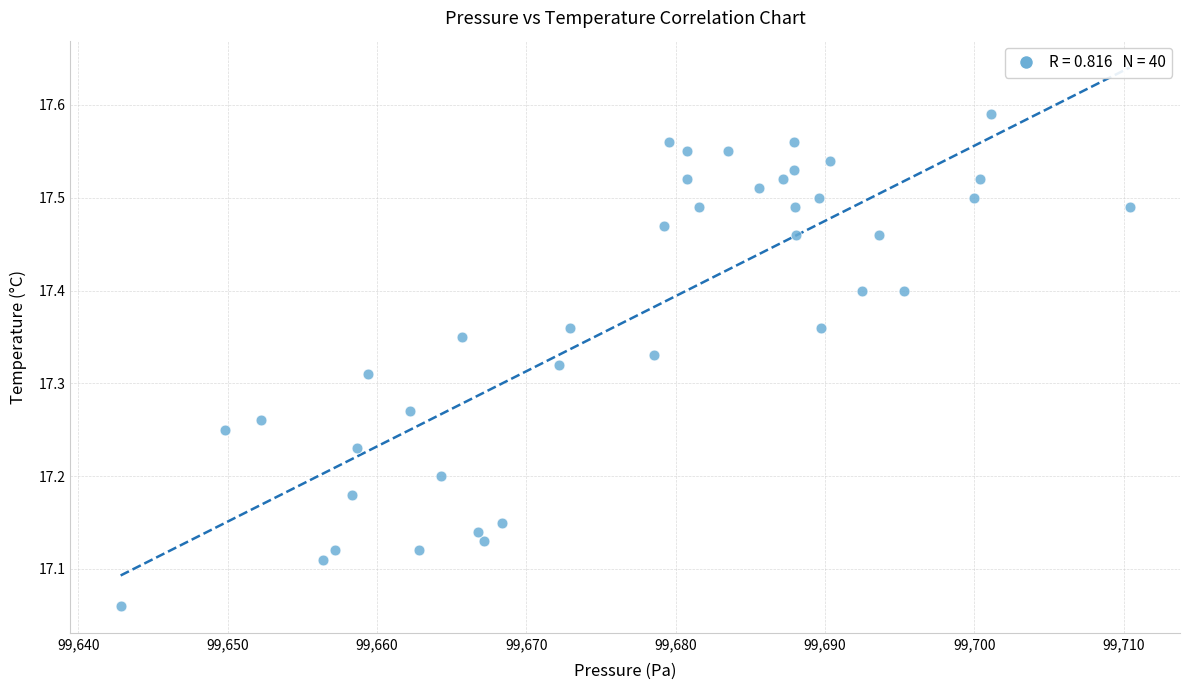

What is the range of X values (max minus min)?

67.5